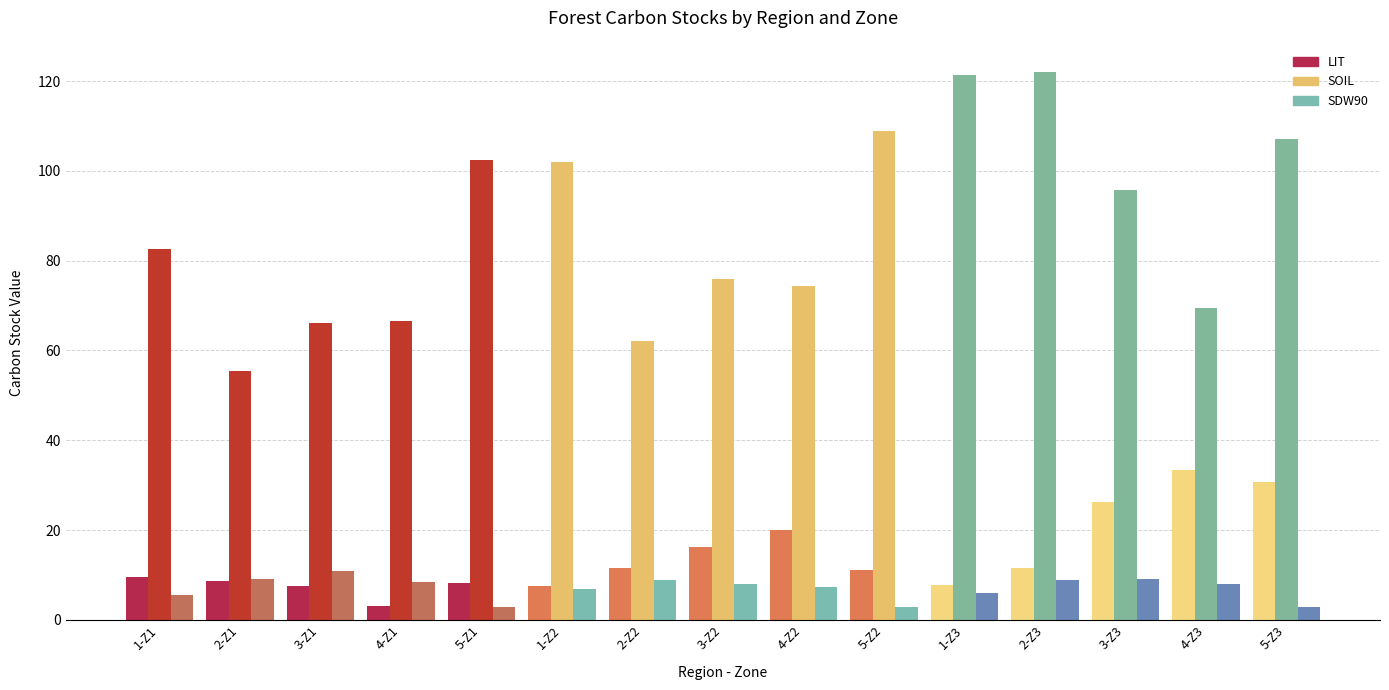

The value of LIT at 5-Z1 is 2.8. True or false?

False